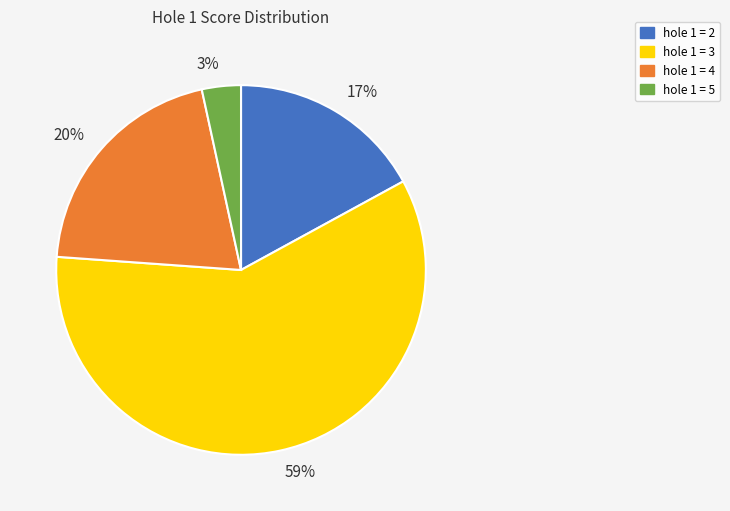

To the nearest percent, what is the combined percentage of 59% and 20%?

80%